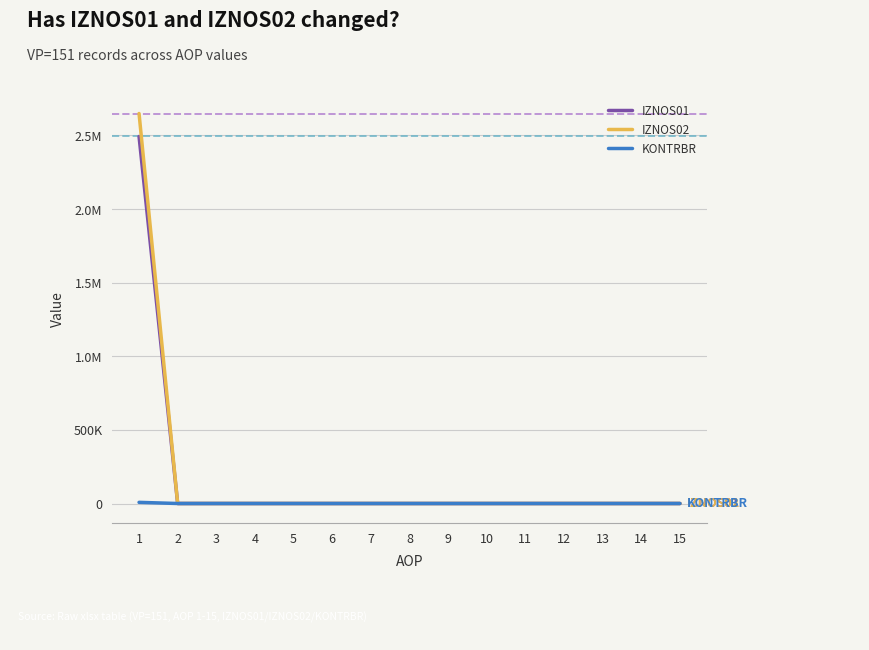

Does the chart have visible grid lines?

Yes